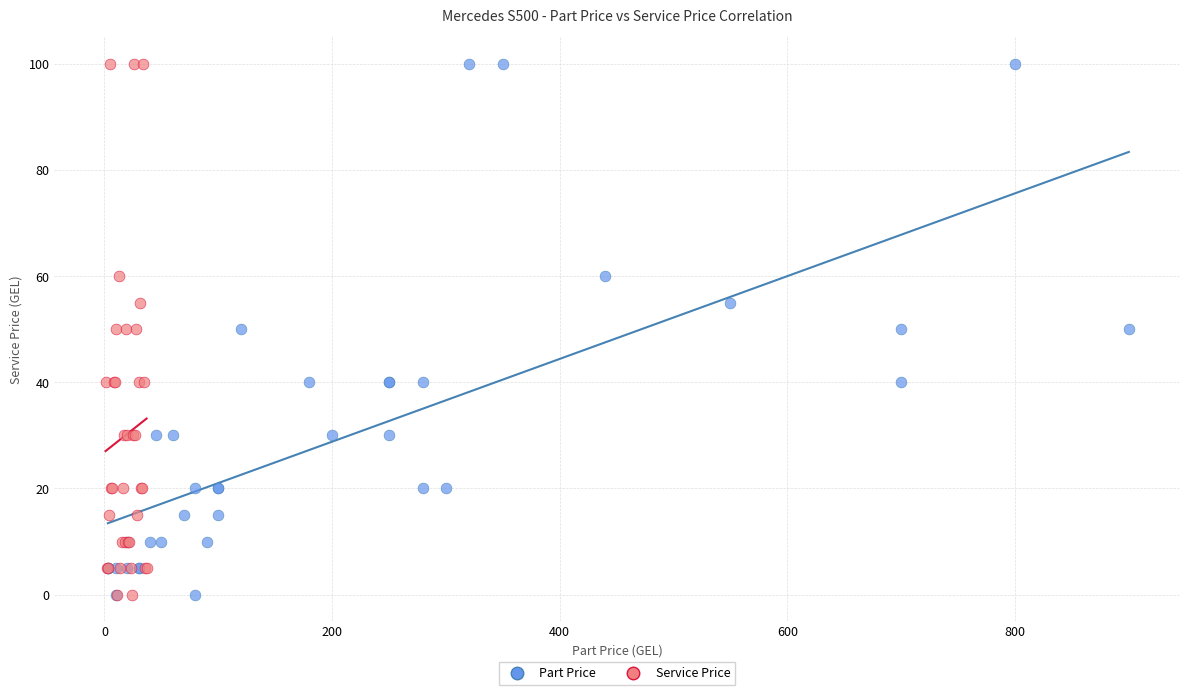

What are all the series names shown in the legend?

Part Price, Service Price